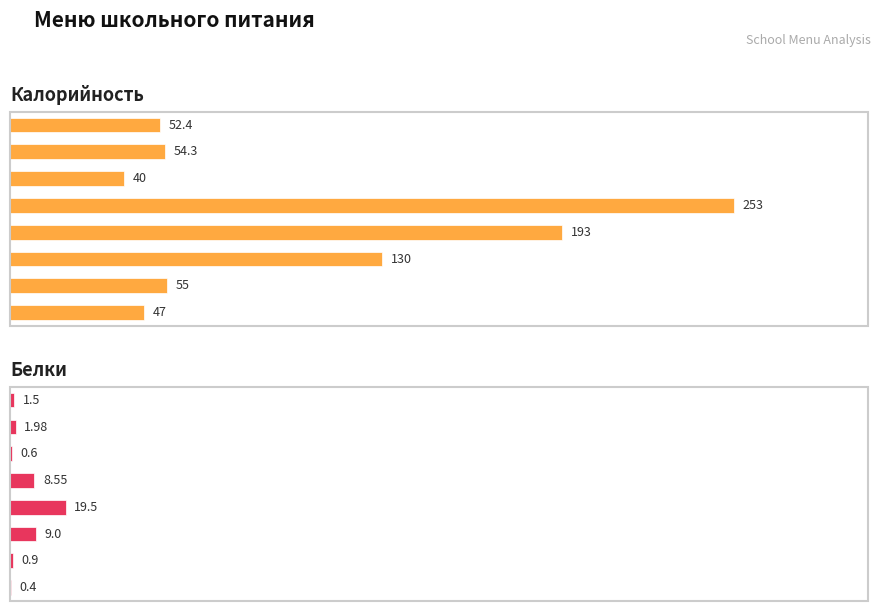

What are all the series names shown in the legend?

Калорийность, Белки